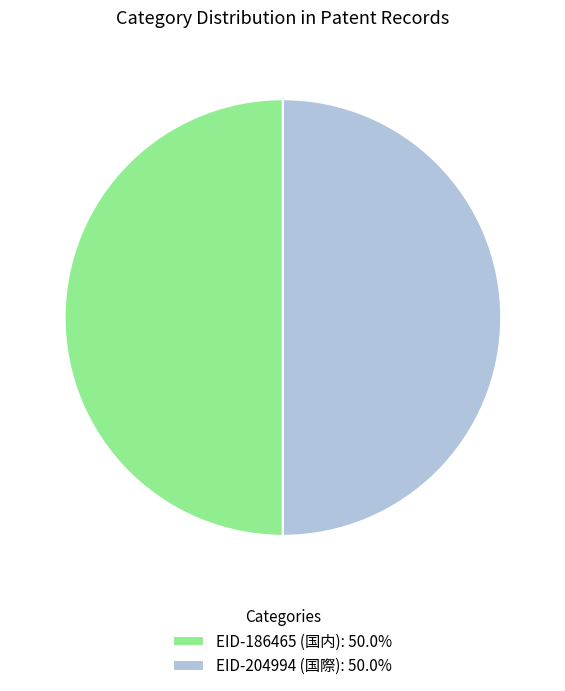

How many slices are in this pie chart?

2